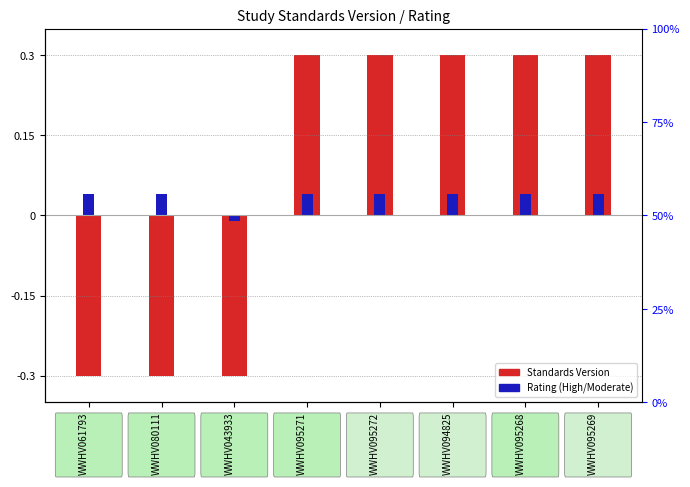

How many bars are there in total?

16